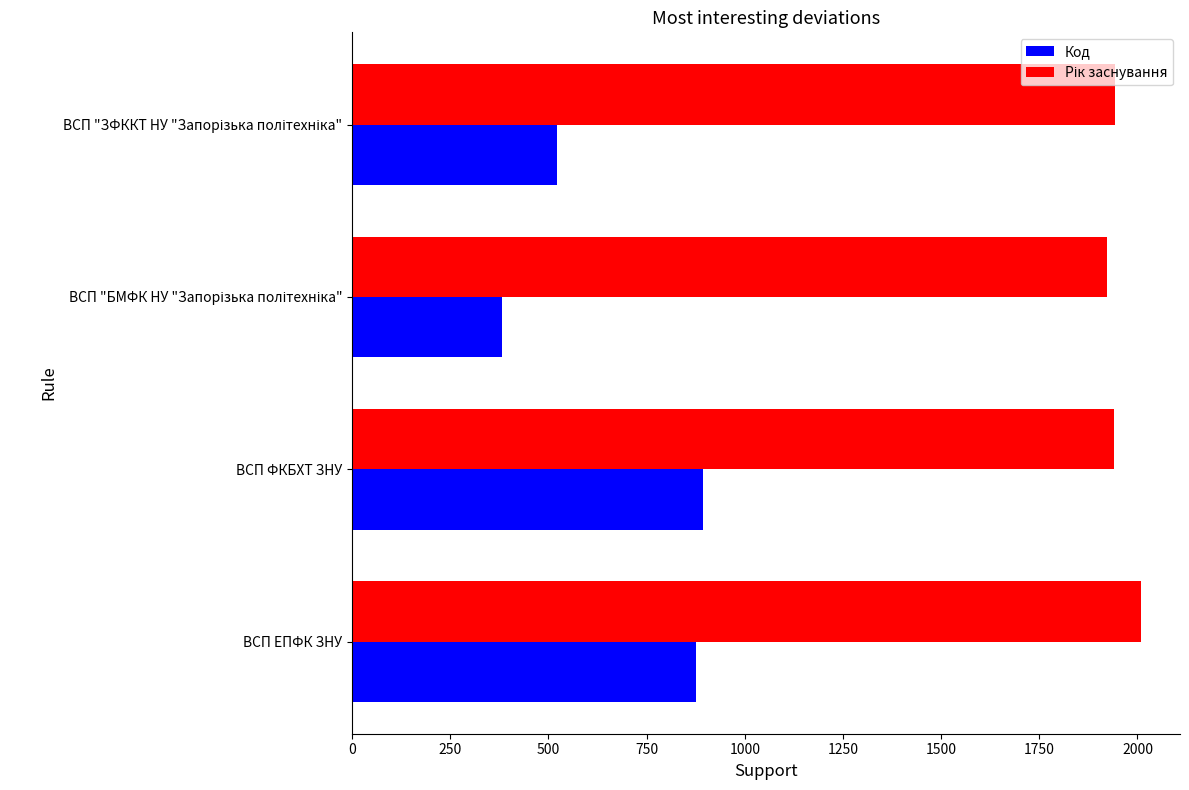

Which label corresponds to the largest value in the chart?

ВСП ЕПФК ЗНУ